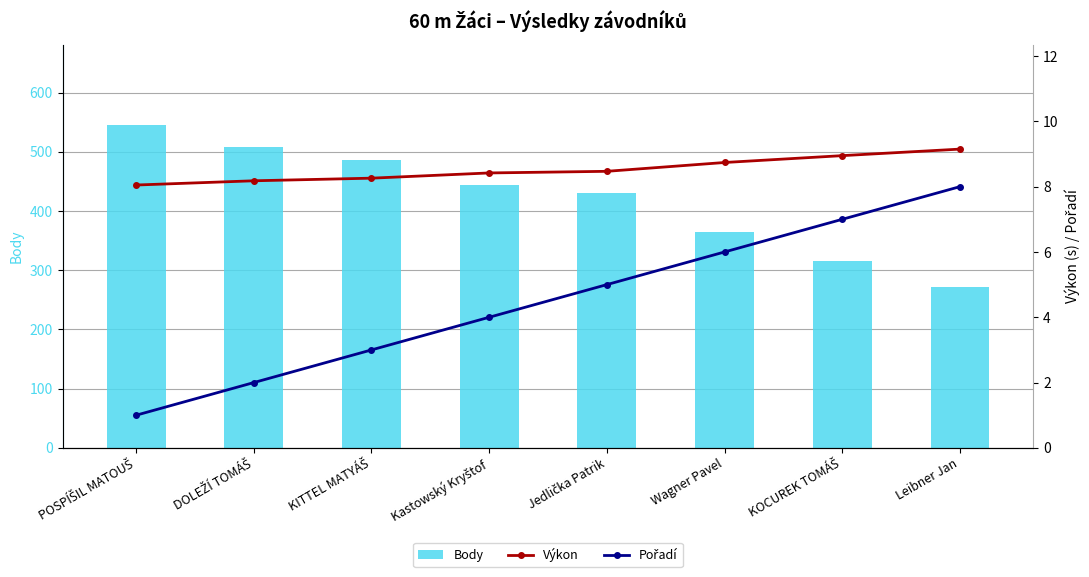

What is the value of the Pořadí bar at the 1st from the left?

1.0